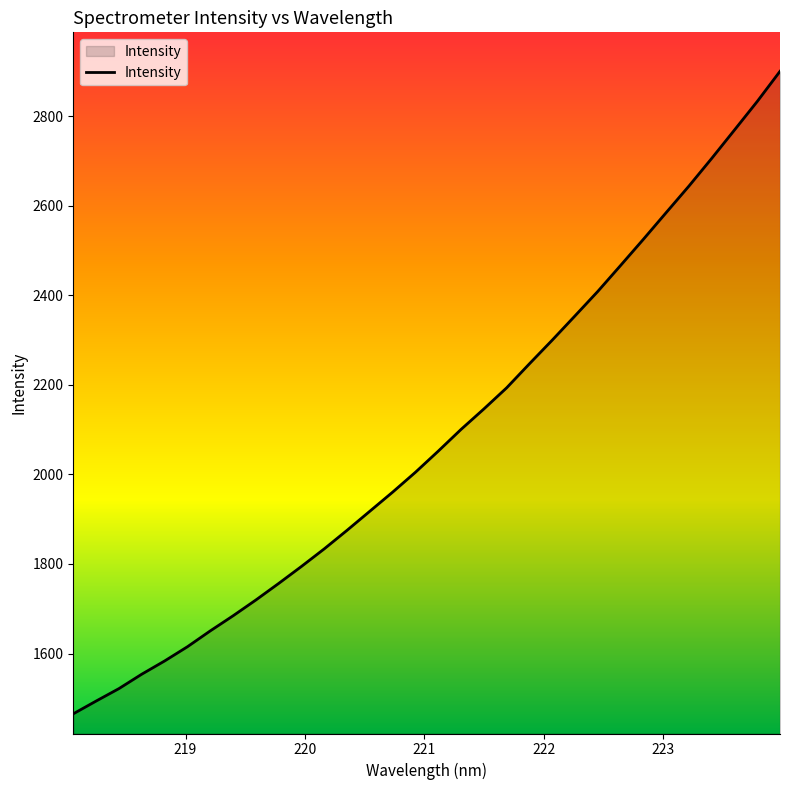

What is the difference between the maximum and minimum values?

1434.5